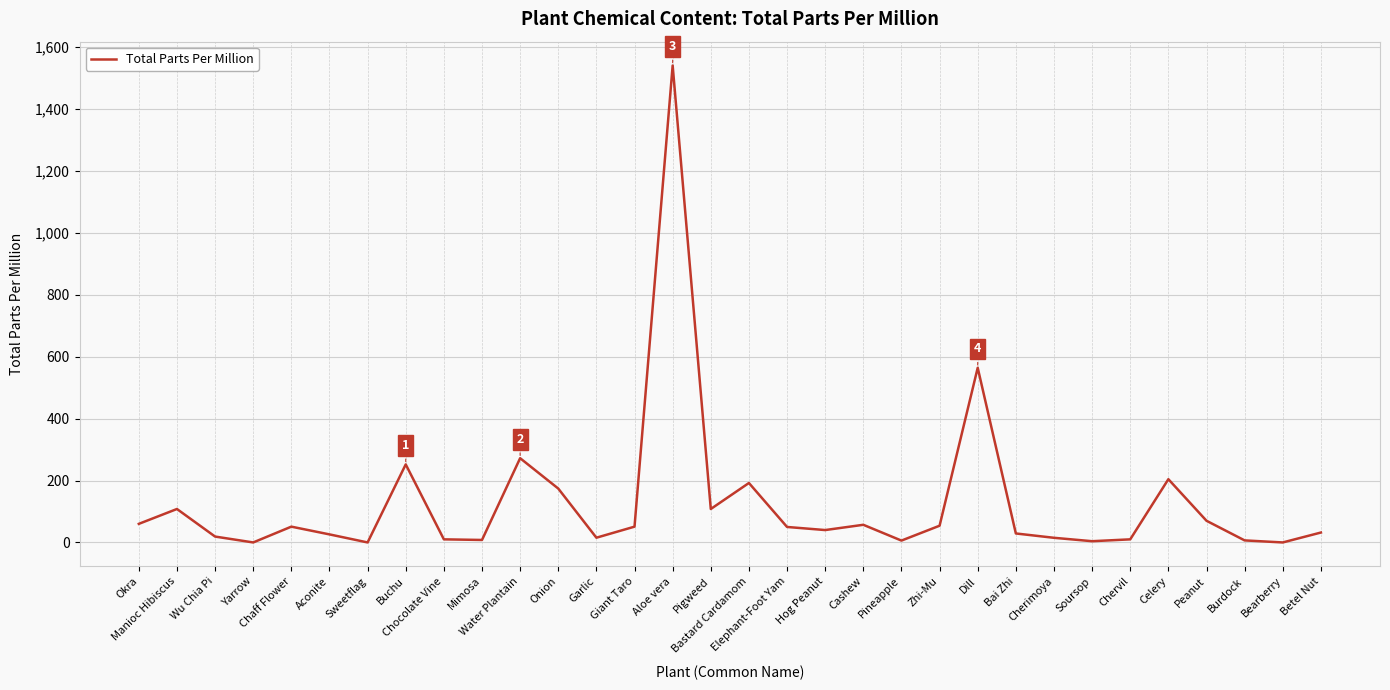

The chart shows a value of 329.6 at Aloe vera. True or false?

False